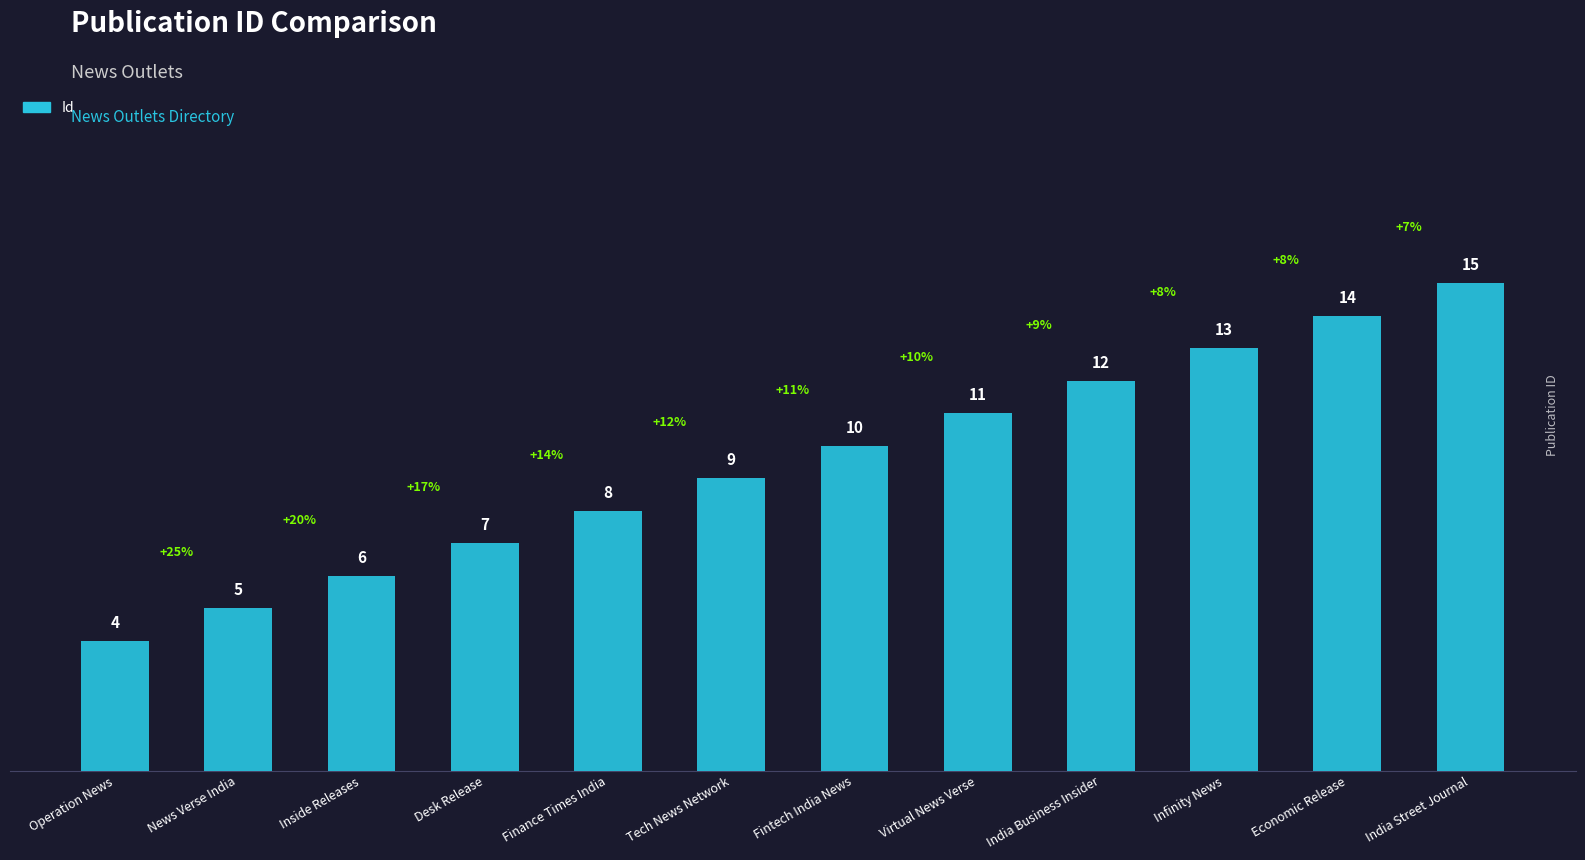

What is the ratio of the value at Economic Release to the value at Operation News?

3.5